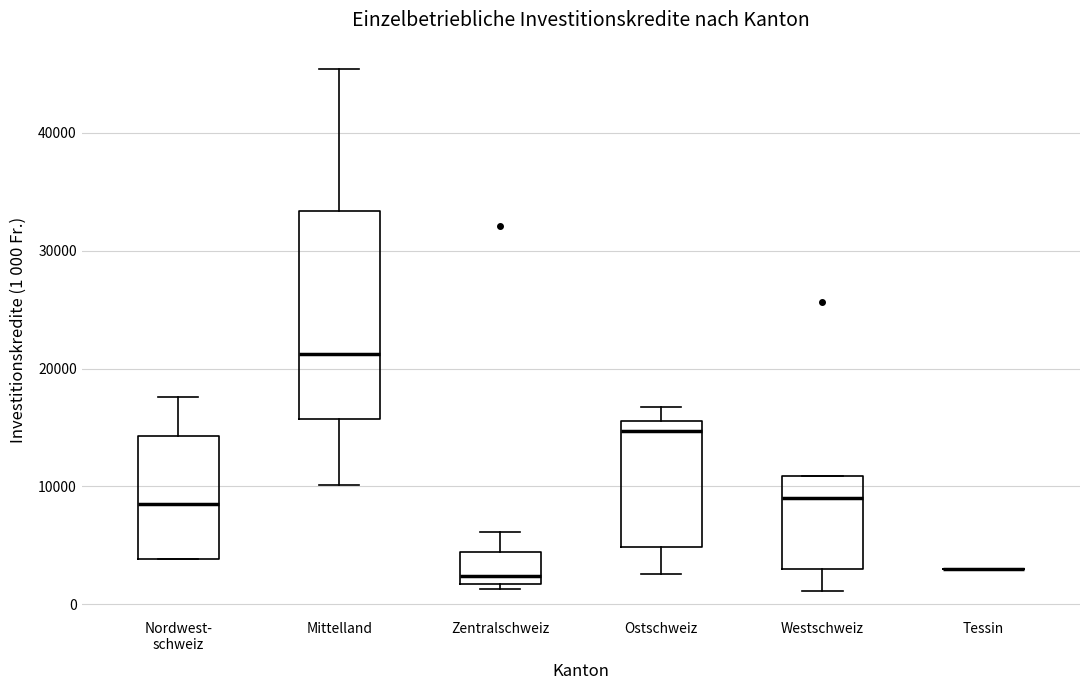

Where is the lower edge of the box for Zentralschweiz on the y-axis? The values are not printed on the chart, so give them approximately, as read against the axis.

2000